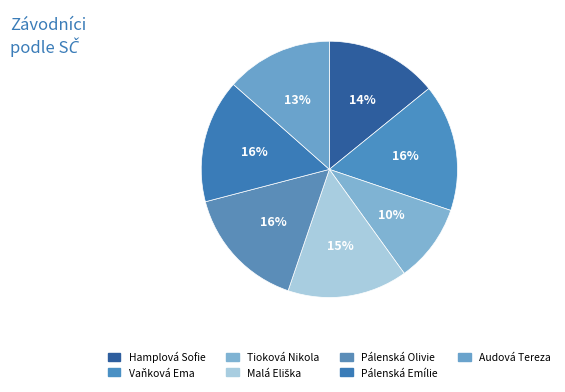

Which slice is the largest?

Vaňková Ema